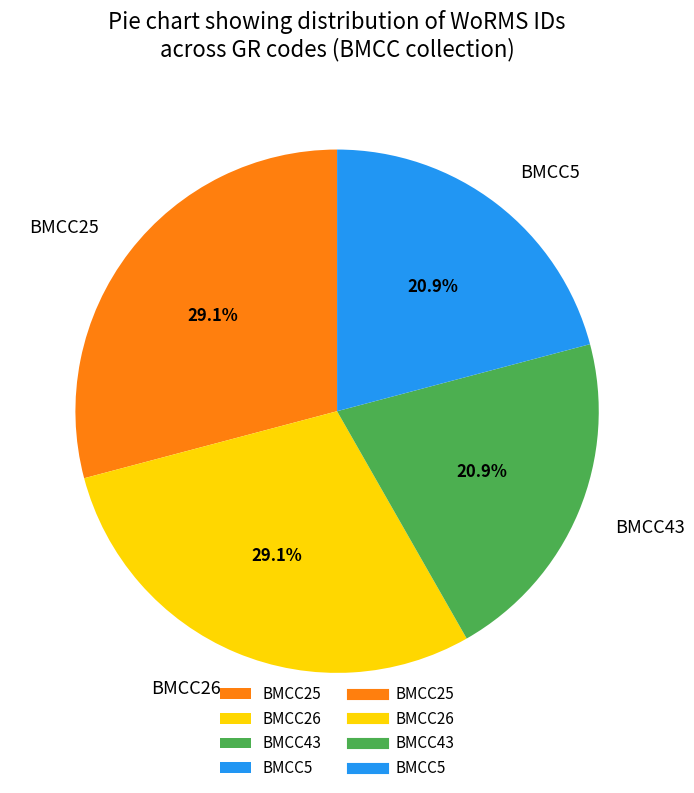

What is the ratio of the value at BMCC5 to the value at BMCC26?

0.7